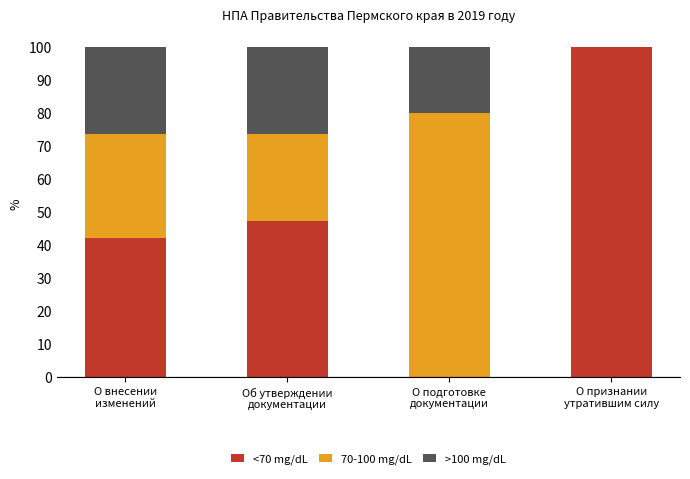

Are the bars grouped side by side (vs. stacked)?

No